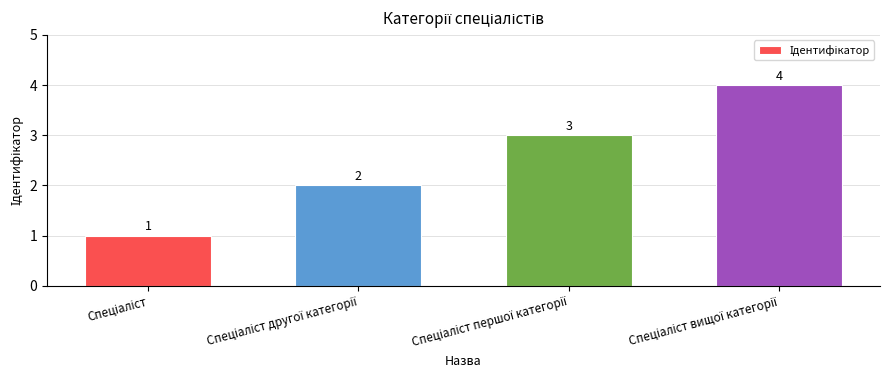

What is the minimum value shown in the chart?

1